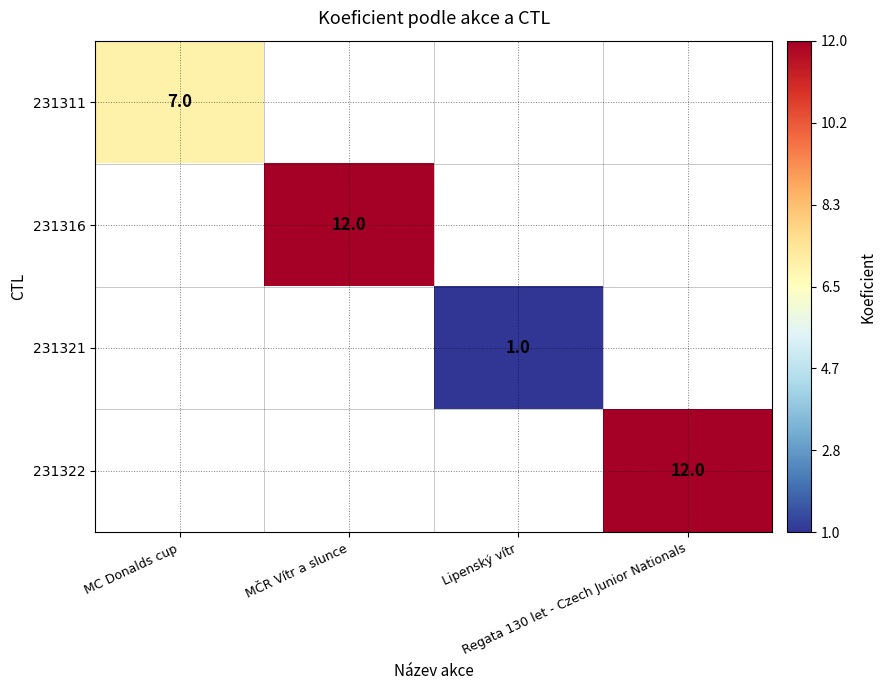

The 231311 series shows 7 at MC Donalds cup. True or false?

True